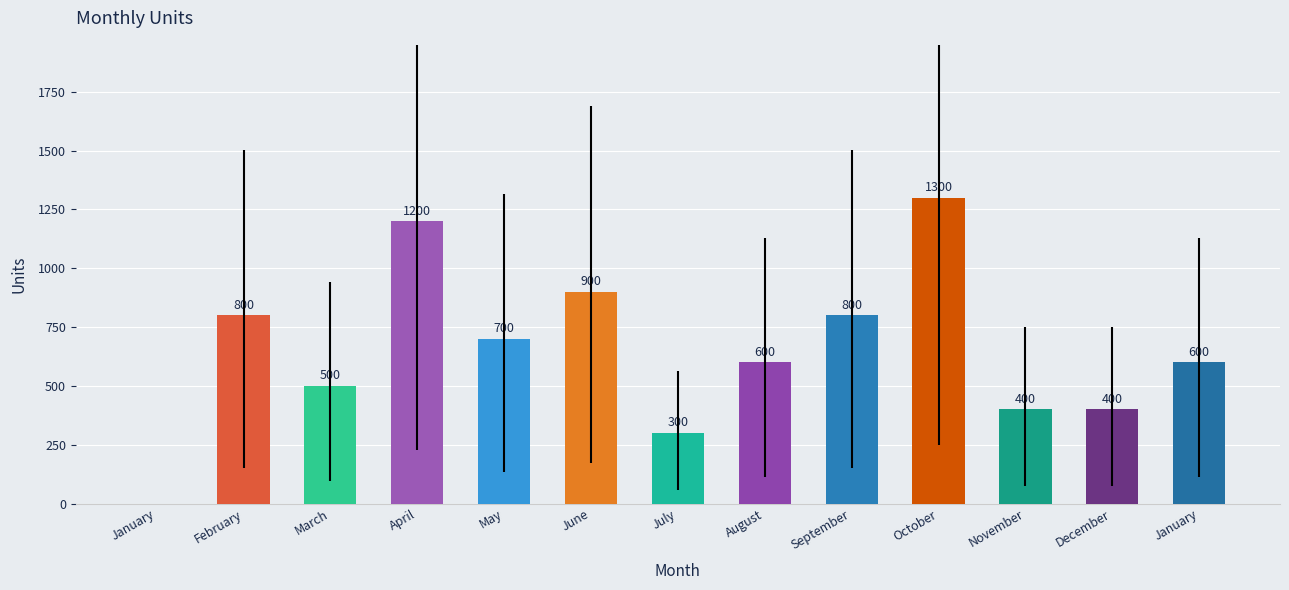

How many data points does each series have?

13